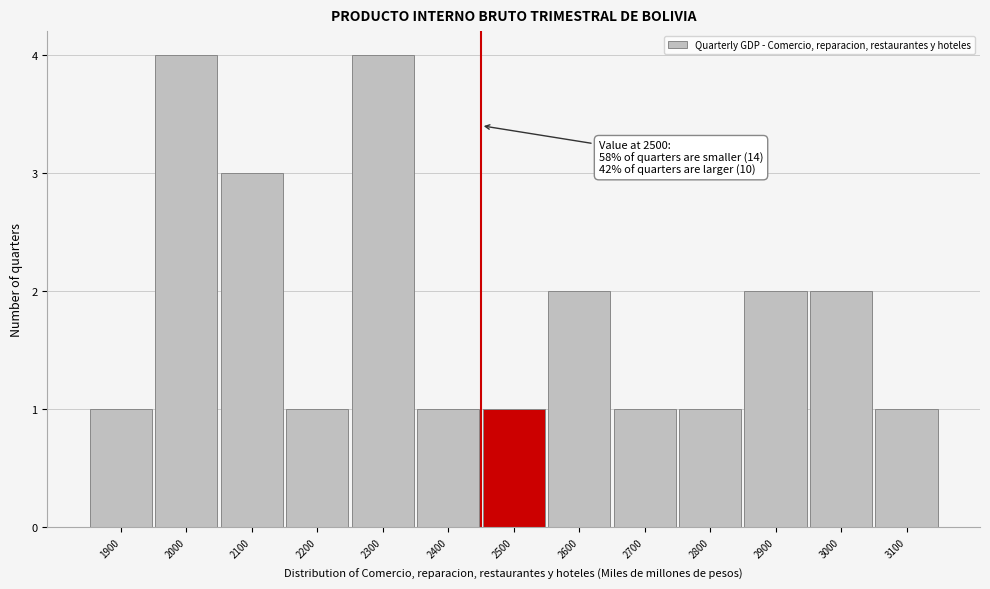

Reading left to right, what are all the values shown in this chart?

1	4	3	1	4	1	1	2	1	1	2	2	1